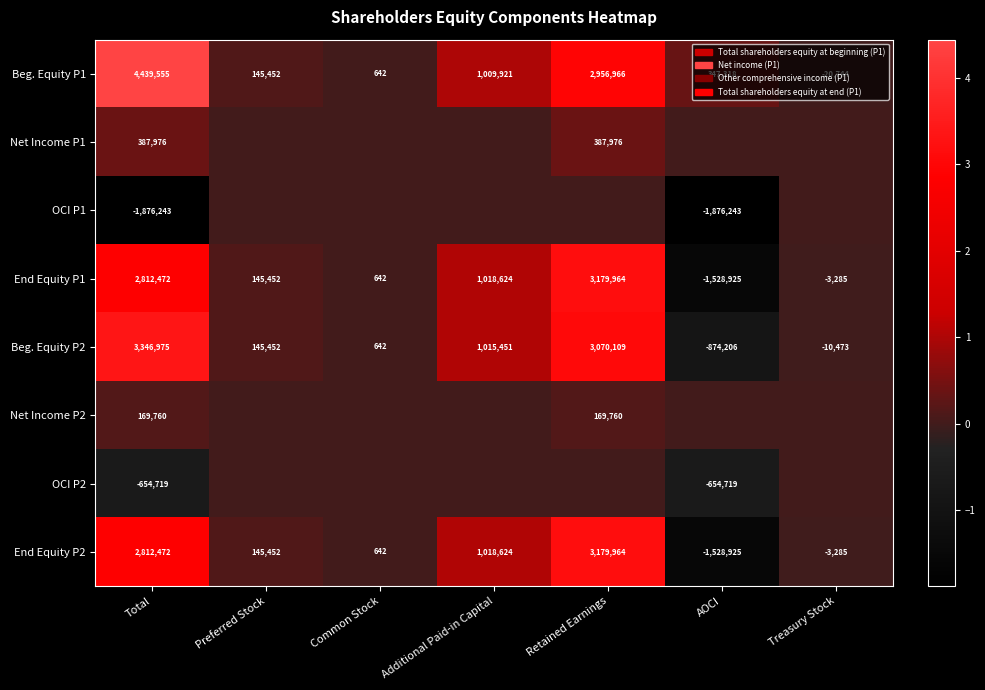

The Beg. Equity P1 series shows 2956966 at Retained Earnings. True or false?

True